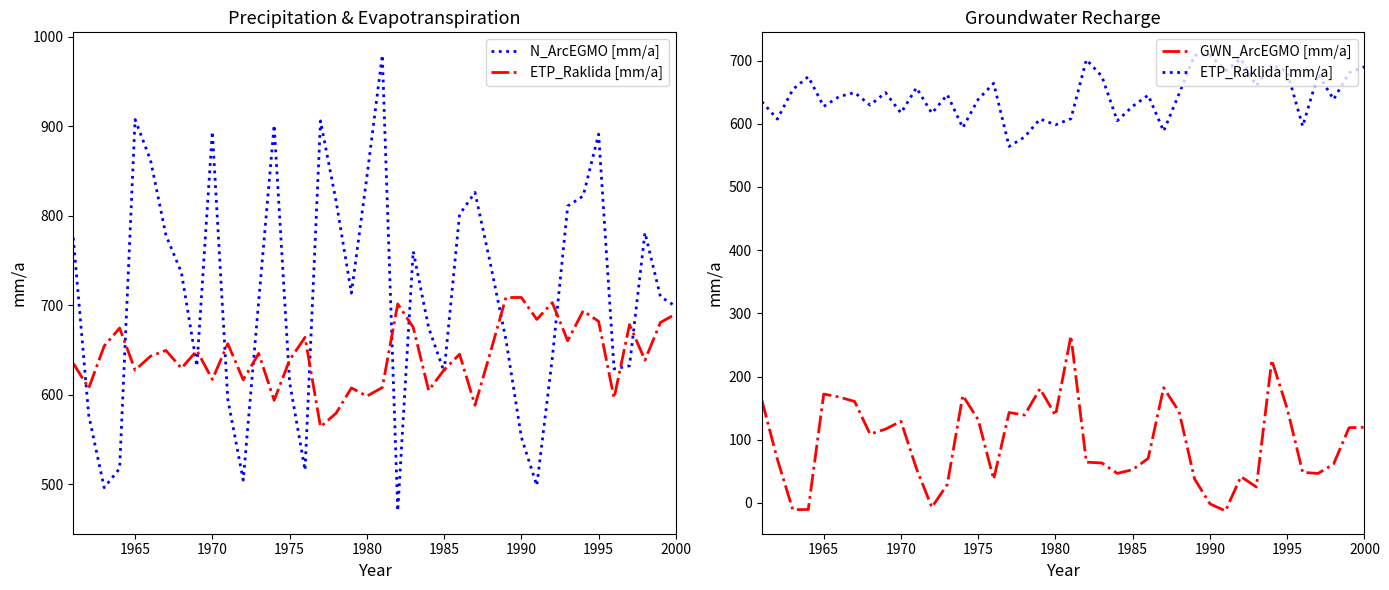

Reading right to left, list all the values displayed in this chart.

N_ArcEGMO [mm/a]: 698.6	709.7	781.1	632.3	628.9	891.2	822.1	810.8	640.6	498.5	552.5	661.8	746.0	826.1	801.5	625.6	674.9	760.3	470.1	979.5	843.1	713.5	817.2	906.0	515.7	614.0	901.2	704.5	504.6	594.9	894.2	632.0	736.5	778.0	862.2	907.5	517.6	496.1	577.0	775.3
ETP_Raklida [mm/a]: 690.2	680.8	638.6	678.3	596.1	681.9	693.8	660.3	702.9	684.2	708.7	708.6	647.6	588.3	645.3	627.8	604.8	675.3	701.5	608.0	598.4	607.6	579.2	564.2	664.1	638.7	593.8	646.1	616.7	657.0	617.1	649.3	629.6	649.5	643.1	627.5	674.5	654.4	607.4	635.0
GWN_ArcEGMO [mm/a]: 119.8	119.1	61.6	46.7	48.4	149.1	225.9	25.3	41.7	-12.6	-1.4	38.1	144.4	182.4	70.5	52.8	46.8	63.3	64.6	264.2	138.5	180.9	139.1	143.1	37.5	131.6	170.1	29.4	-6.9	54.7	129.2	116.9	109.0	160.6	167.6	172.3	-10.3	-10.6	69.1	162.5